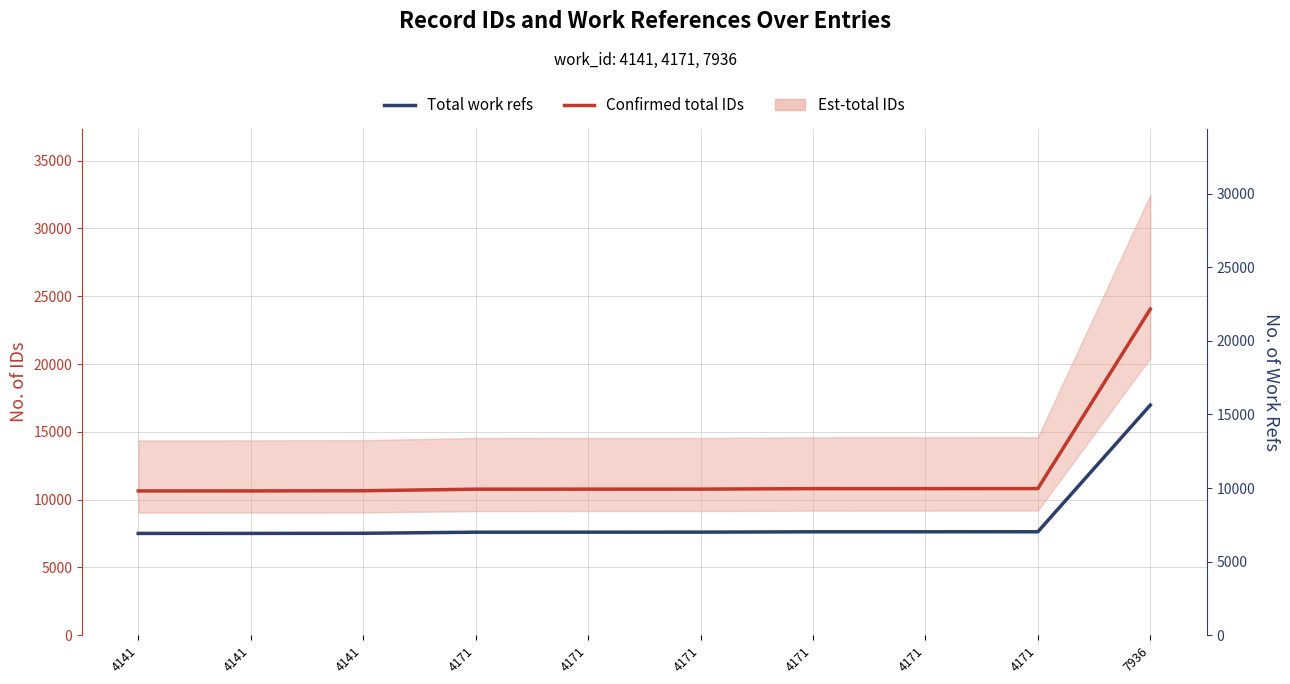

How many lines are shown in the chart?

2